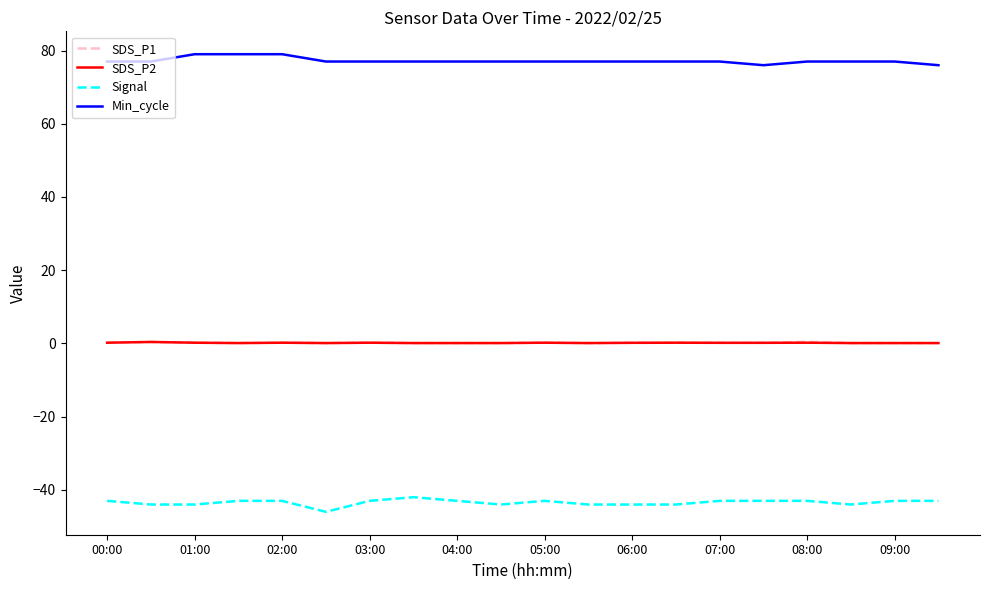

What is the minimum value shown in the chart?

-46.0